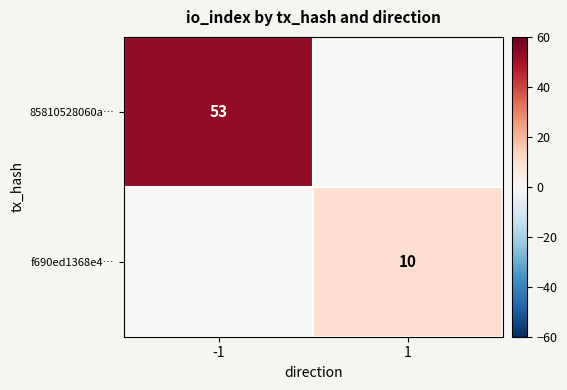

True or false: 85810528060a… has a value of 53 at -1.

True